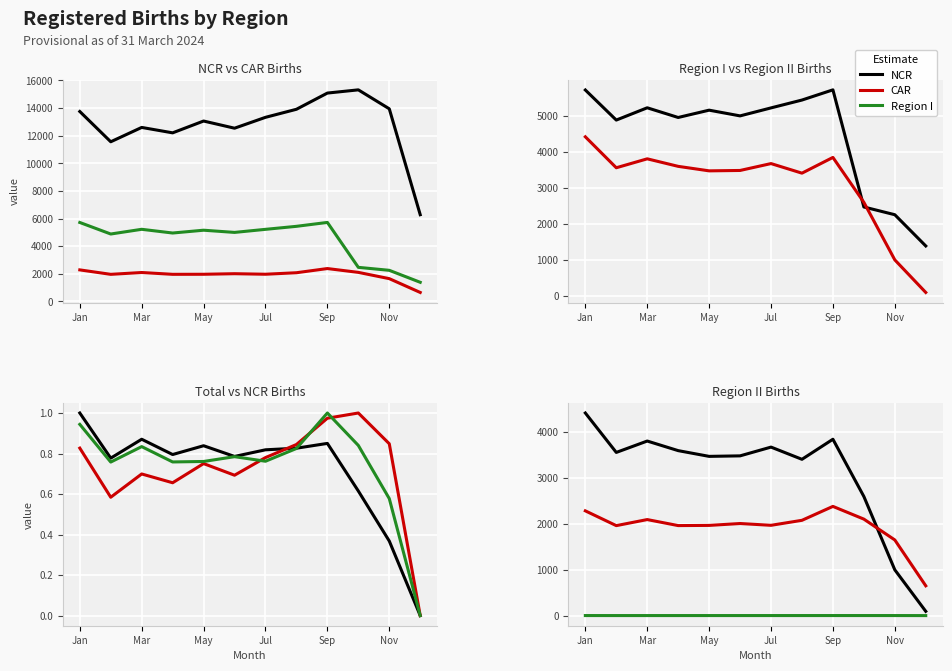

Read the Total value at Jan.

1.0